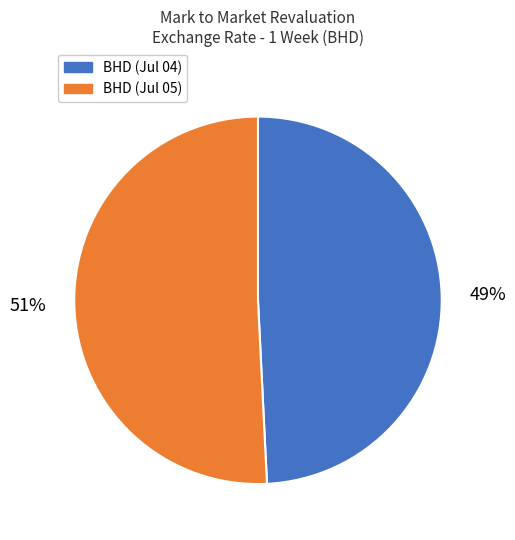

How many slices are in this pie chart?

2